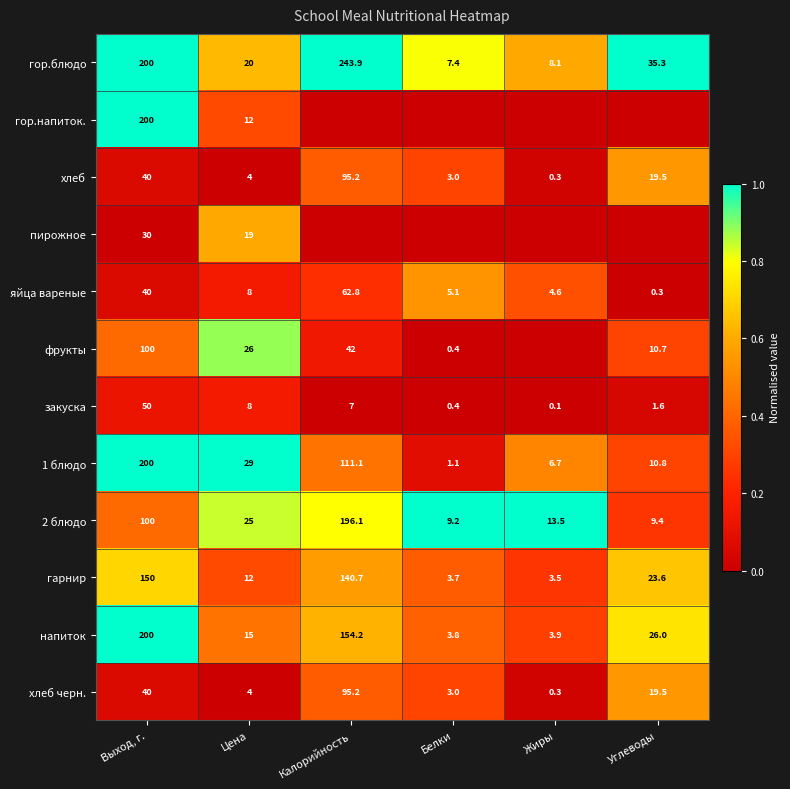

What value does the хлеб series have at Калорийность?

95.2